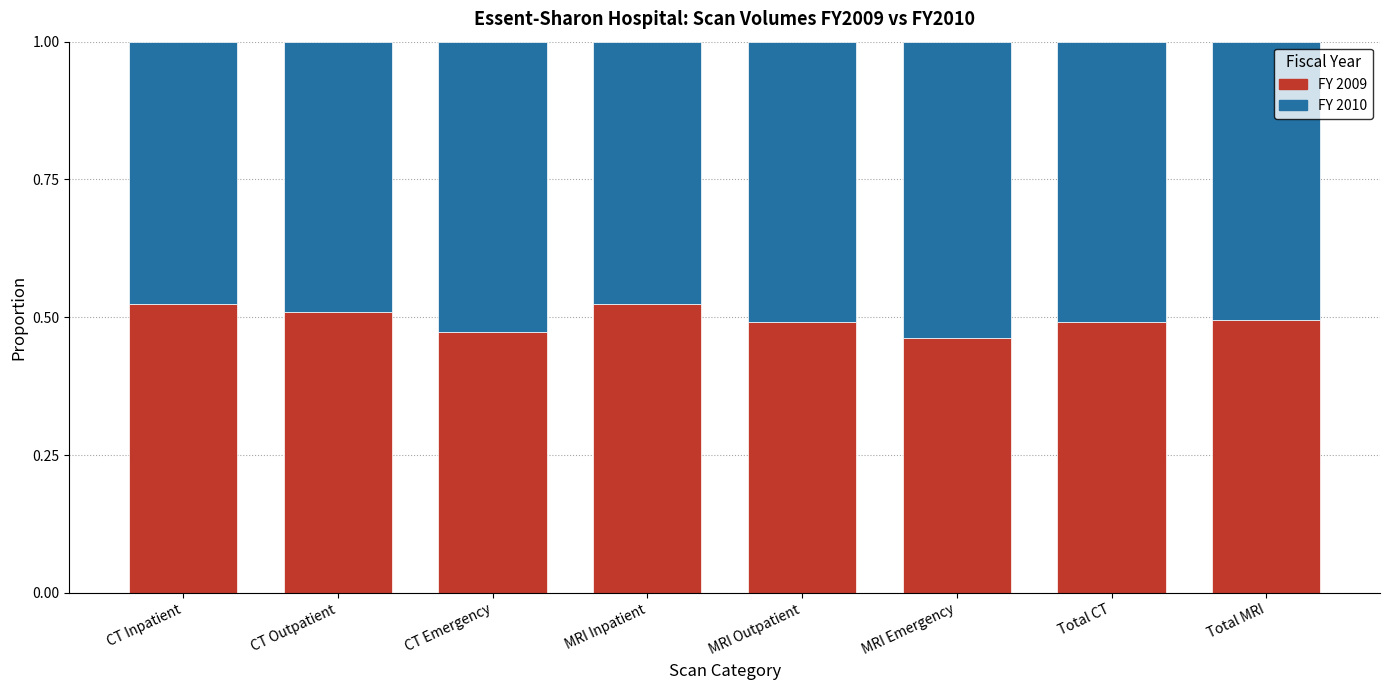

Does the chart contain any negative values?

No